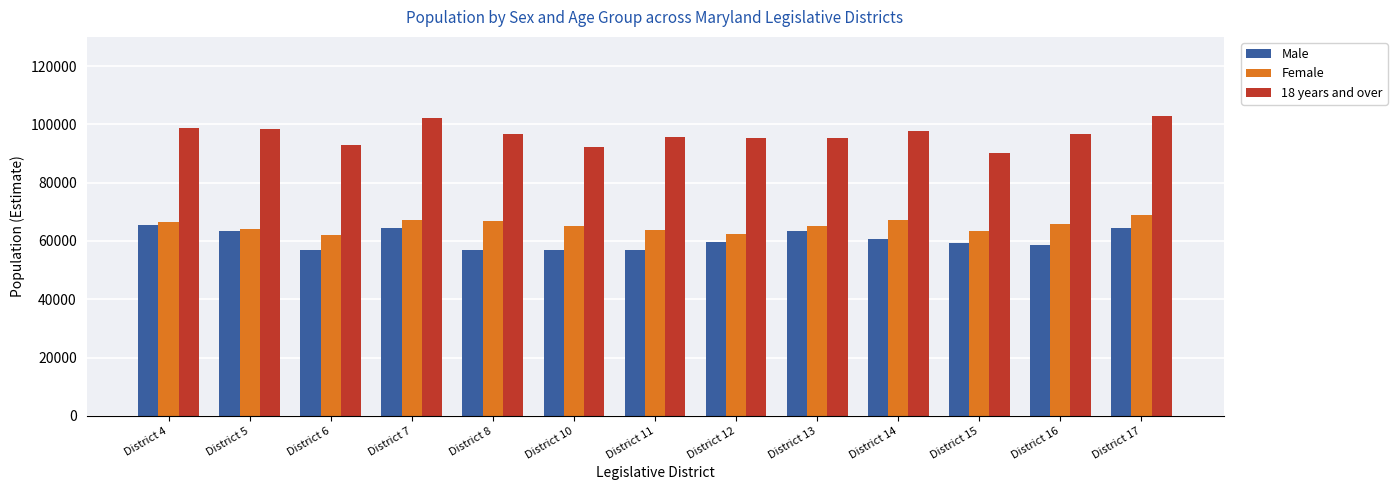

Rank the series at District 8 from highest to lowest value.

18 years and over, Female, Male